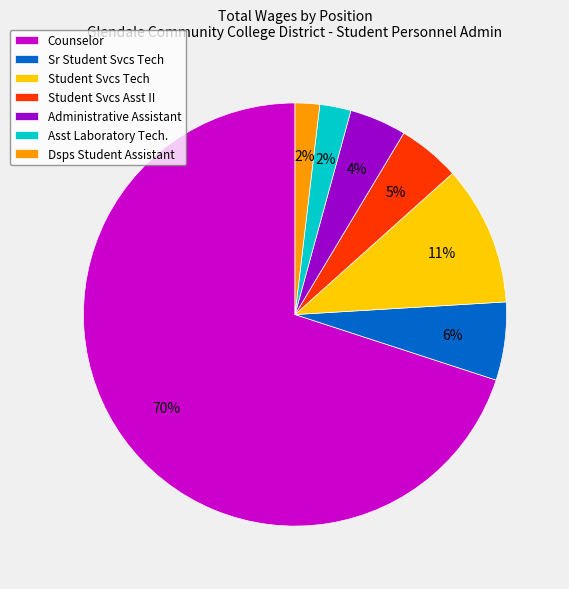

Is there any slice that represents more than half of the pie?

Yes